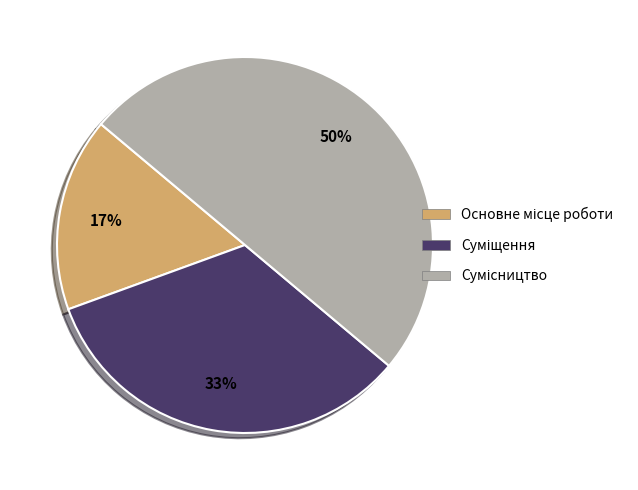

To the nearest percent, what is the average slice percentage?

33%